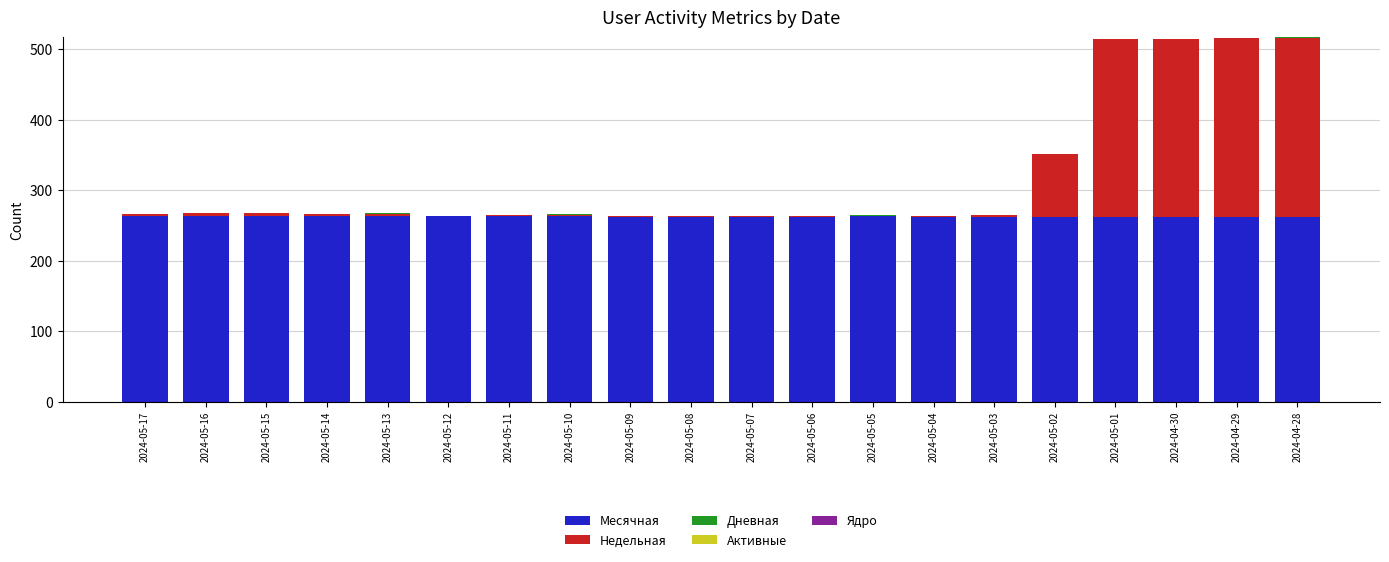

What position from the left is 2024-05-02?

16